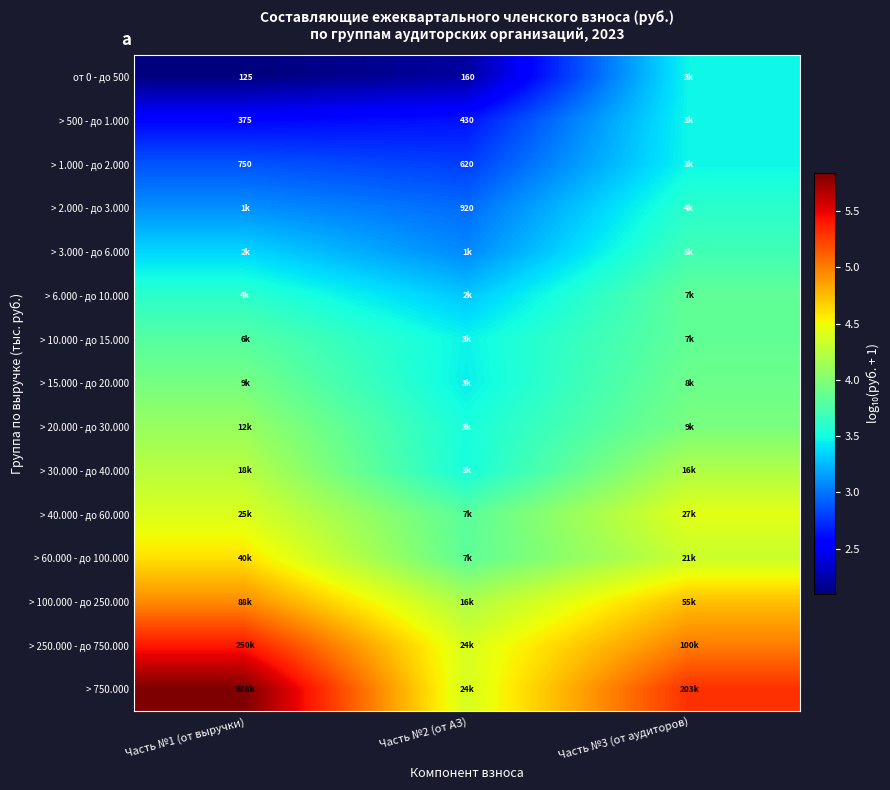

List the labels in order of от 0 - до 500 value, smallest first.

Часть №1 (от выручки), Часть №2 (от АЗ), Часть №3 (от аудиторов)